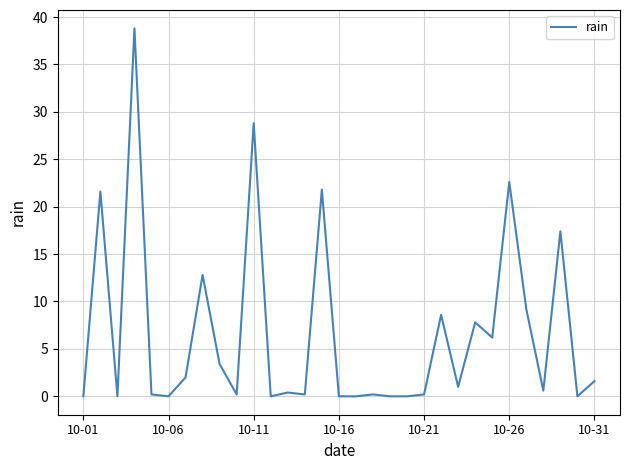

What is the greatest value displayed?

38.8